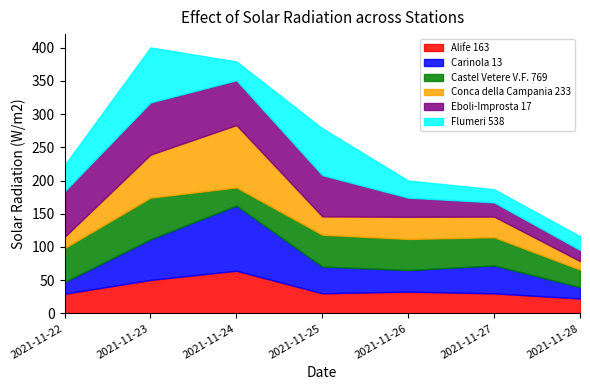

What is the maximum value for Alife 163?

64.3